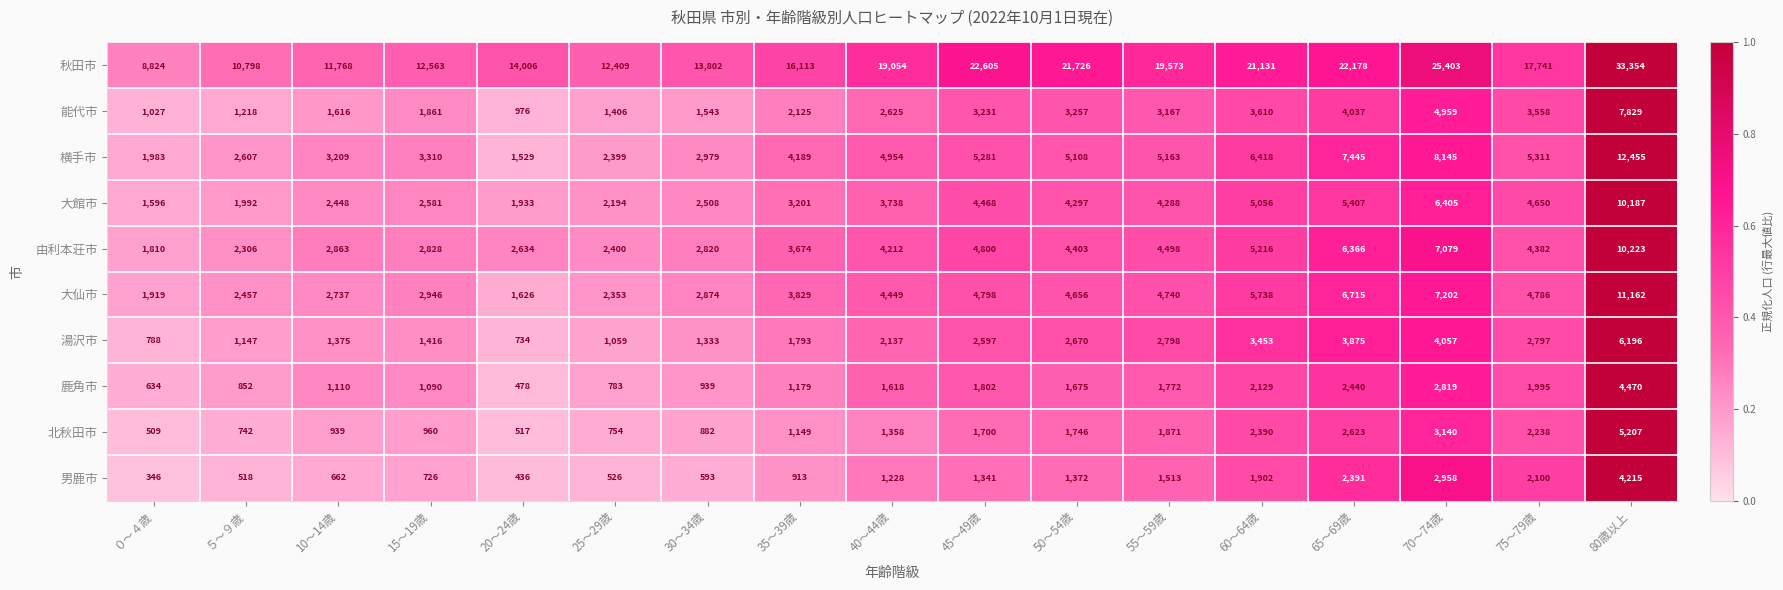

The value of 鹿角市 at 20～24歳 is 478. True or false?

True